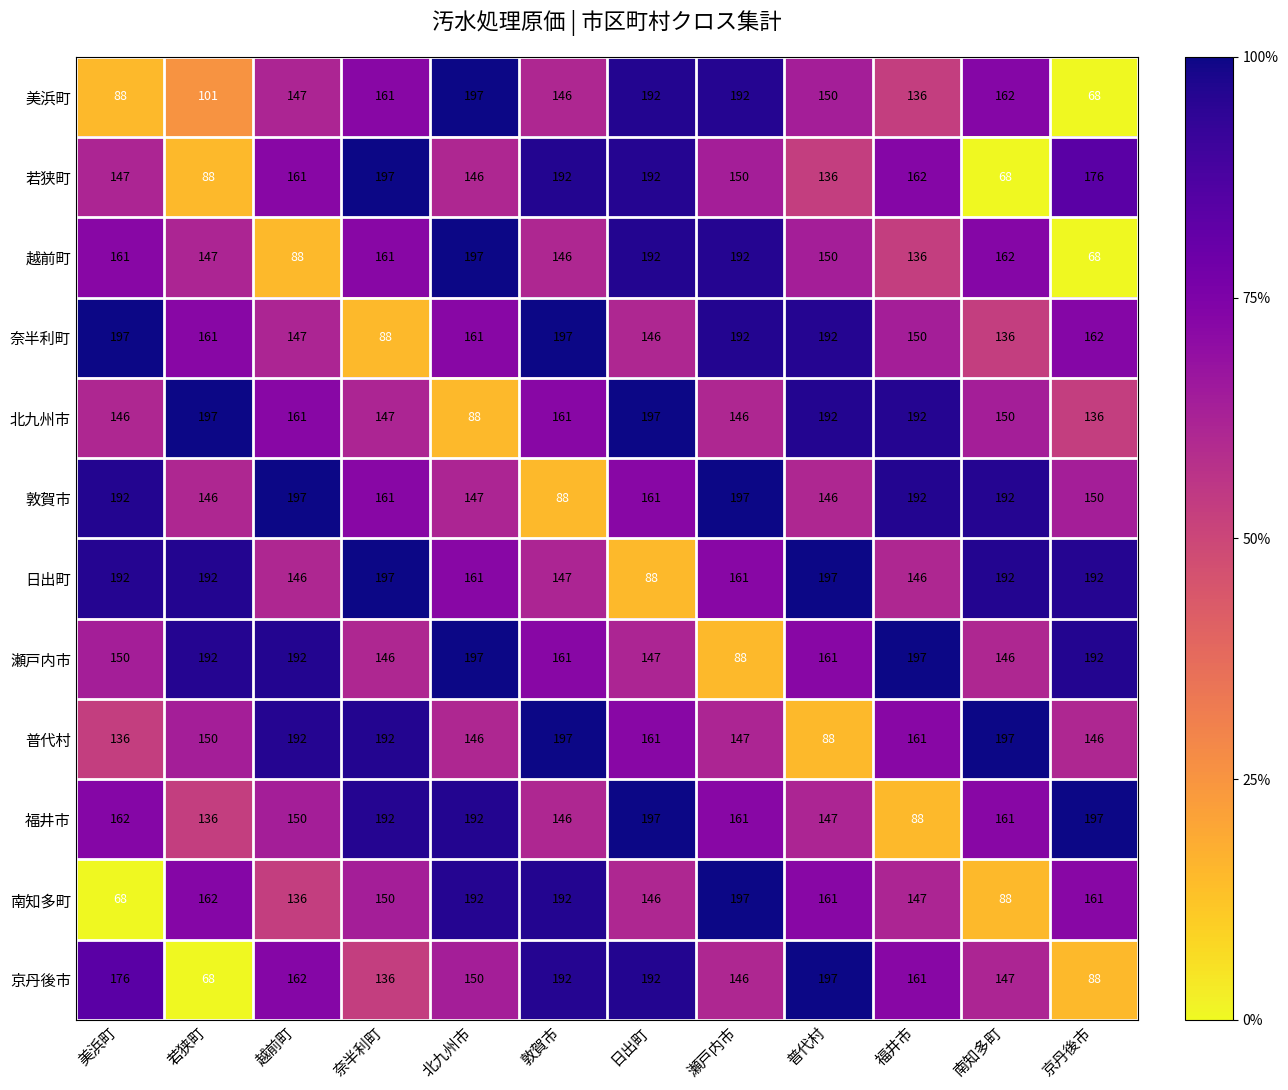

What is the difference between the 瀬戸内市 values at 日出町 and 普代村?

14